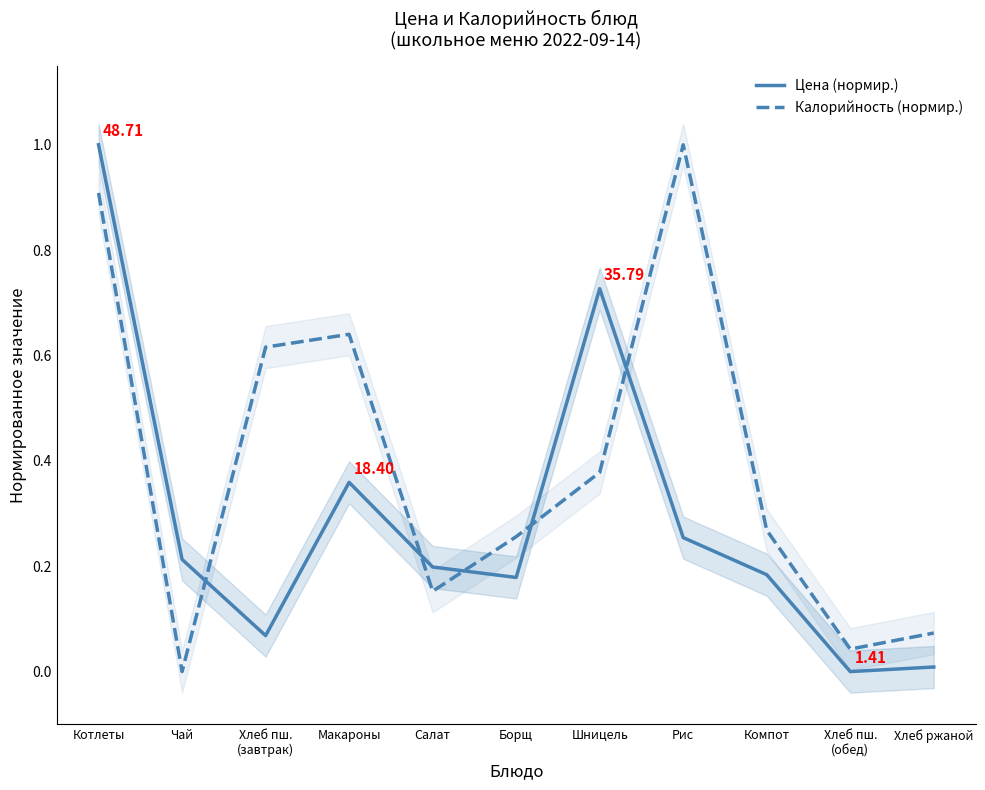

Which label corresponds to the largest value in the chart?

Котлеты